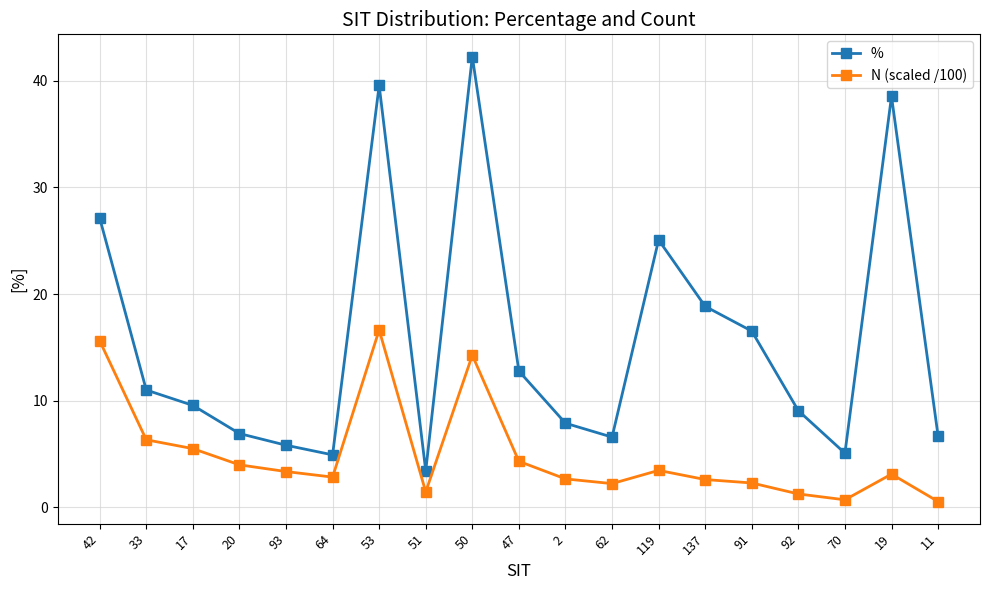

Is this an area chart (filled region under the line)?

No